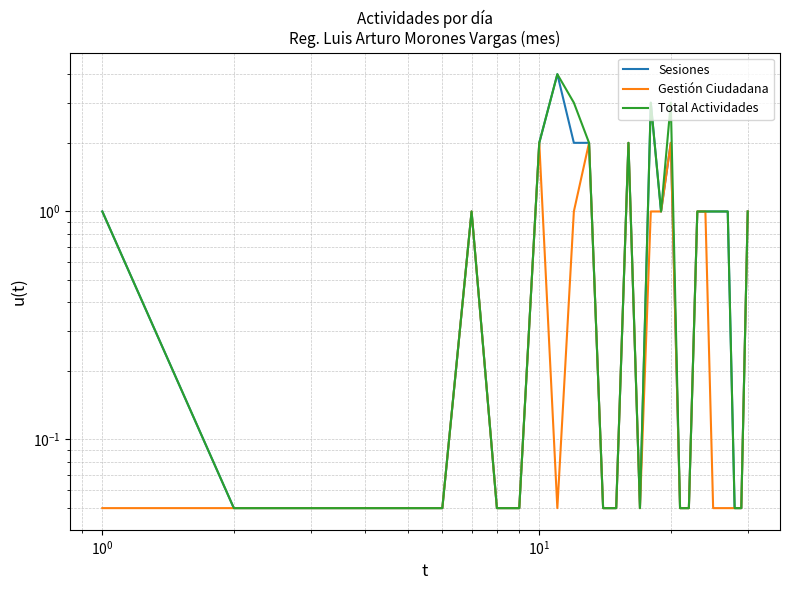

What is the value of the Total Actividades point at the 5th from the left?

0.1